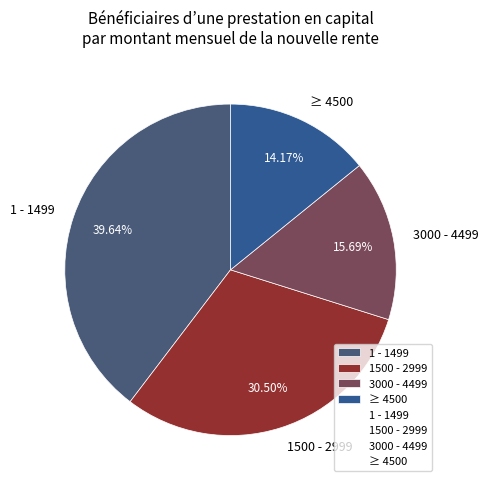

Which has a higher value, ≥ 4500 or 1 - 1499?

1 - 1499